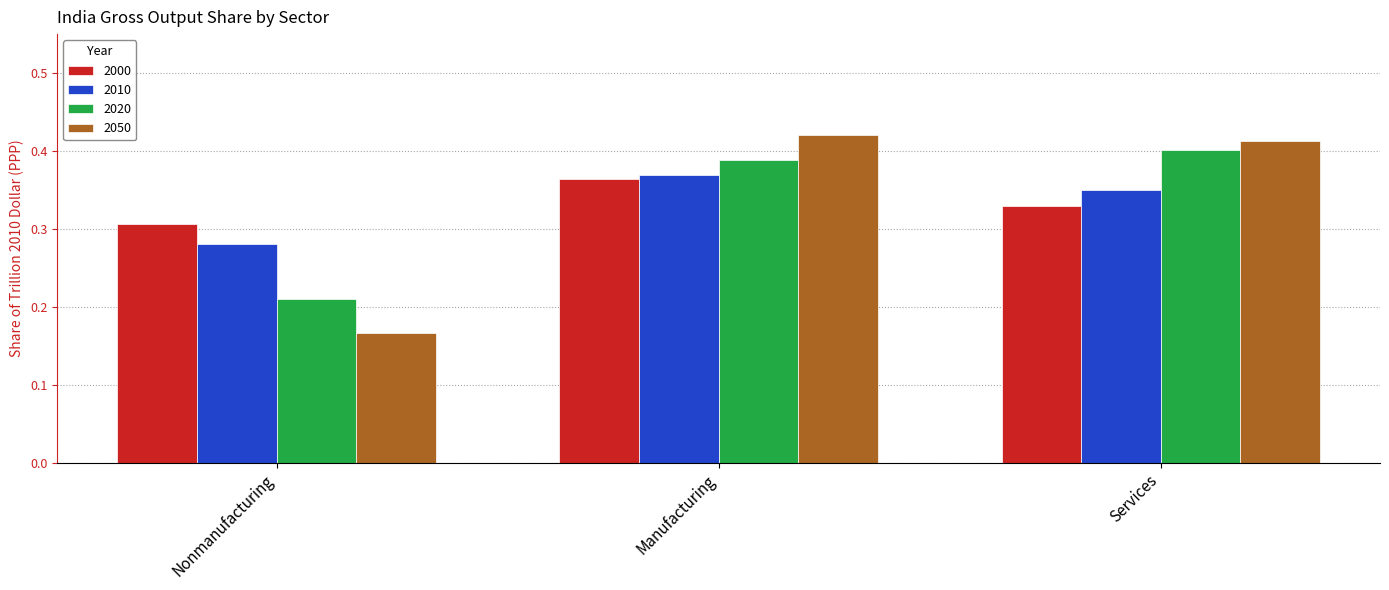

Is the value of 2020 at Nonmanufacturing greater than the value of 2050 at Manufacturing?

No